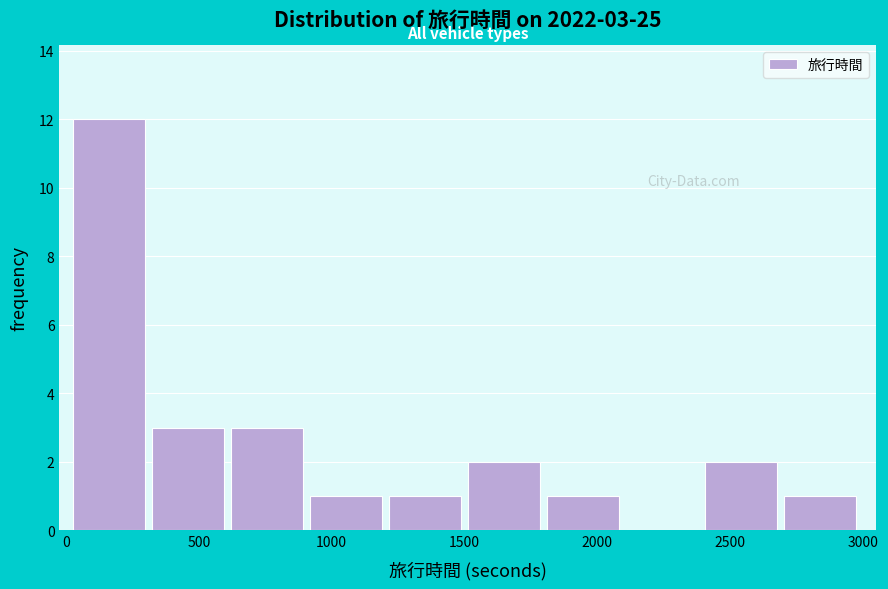

Which range on the x-axis has the tallest bar?

50 to 300